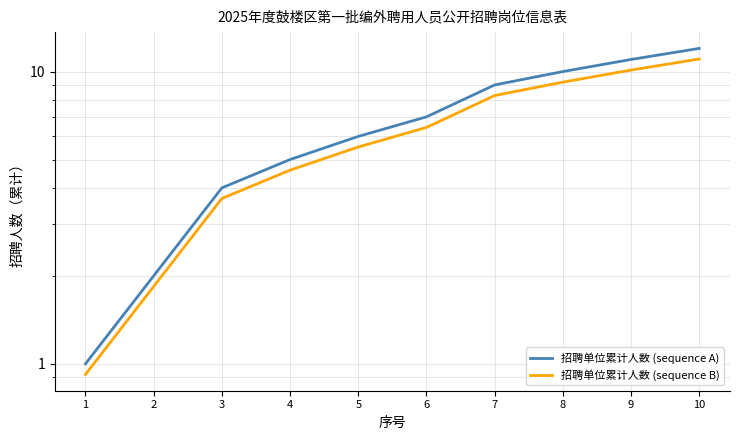

True or false: 招聘单位累计人数 (sequence A) and 招聘单位累计人数 (sequence B) cross at least once.

False